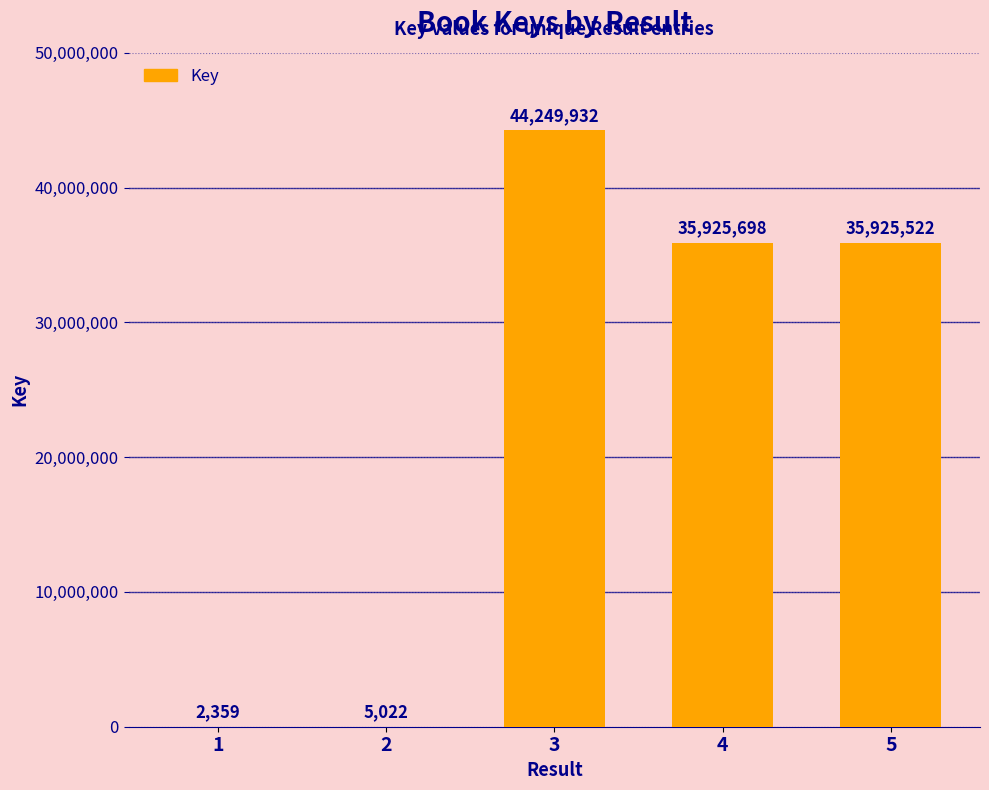

Does the chart contain stacked bars?

No